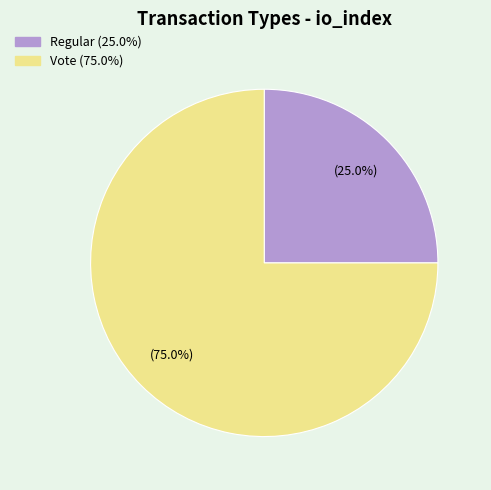

Is there any slice that represents more than half of the pie?

Yes